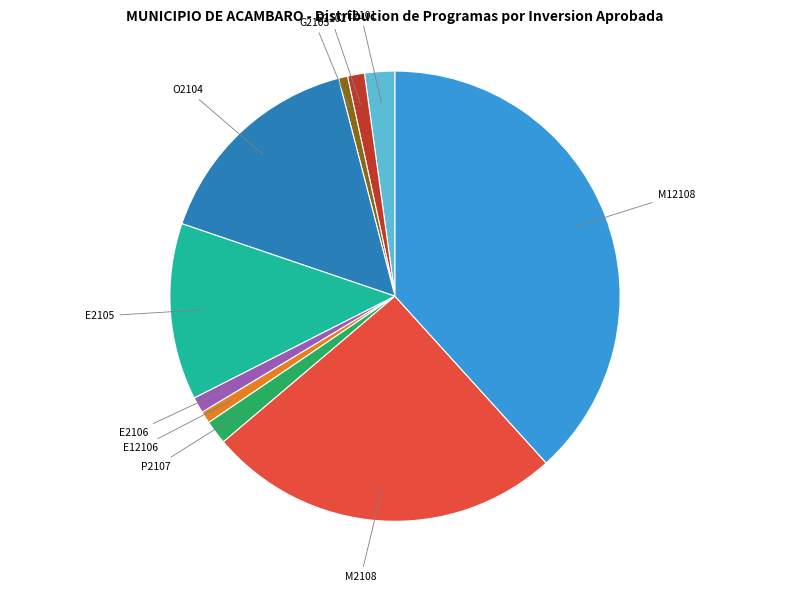

Does any single category account for the majority?

No